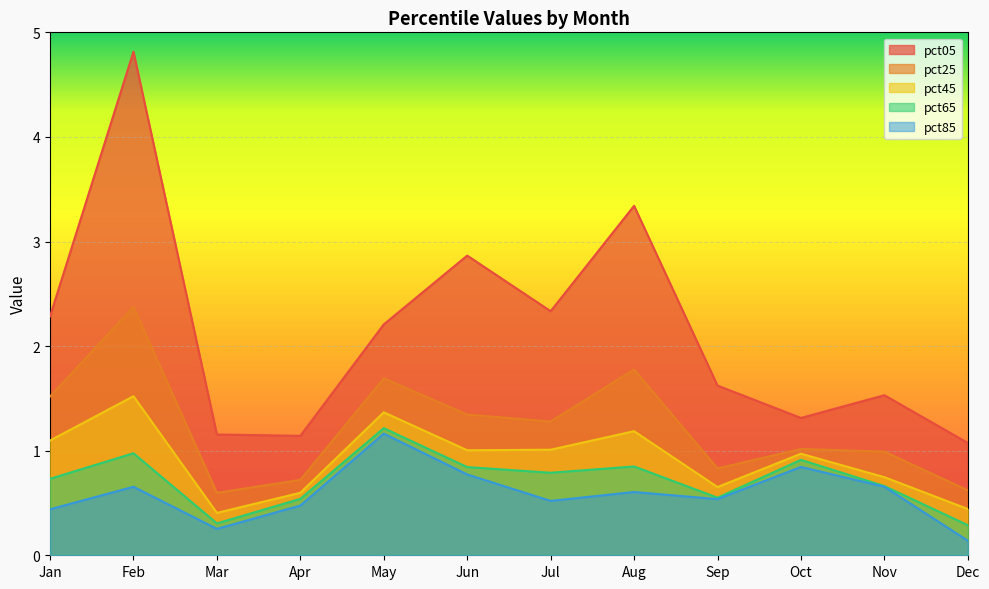

Reading left to right, what are all the values shown in this chart?

pct05: 2.3	4.8	1.2	1.1	2.2	2.9	2.3	3.3	1.6	1.3	1.5	1.1
pct25: 1.5	2.4	0.6	0.7	1.7	1.3	1.3	1.8	0.8	1.0	1.0	0.6
pct45: 1.1	1.5	0.4	0.6	1.4	1.0	1.0	1.2	0.7	1.0	0.7	0.4
pct65: 0.7	1.0	0.3	0.5	1.2	0.8	0.8	0.8	0.6	0.9	0.7	0.3
pct85: 0.4	0.7	0.3	0.5	1.2	0.8	0.5	0.6	0.5	0.8	0.7	0.1